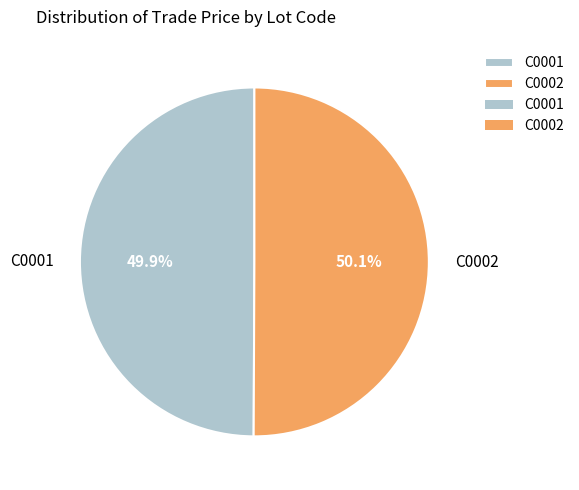

How many segments does this pie chart have?

2